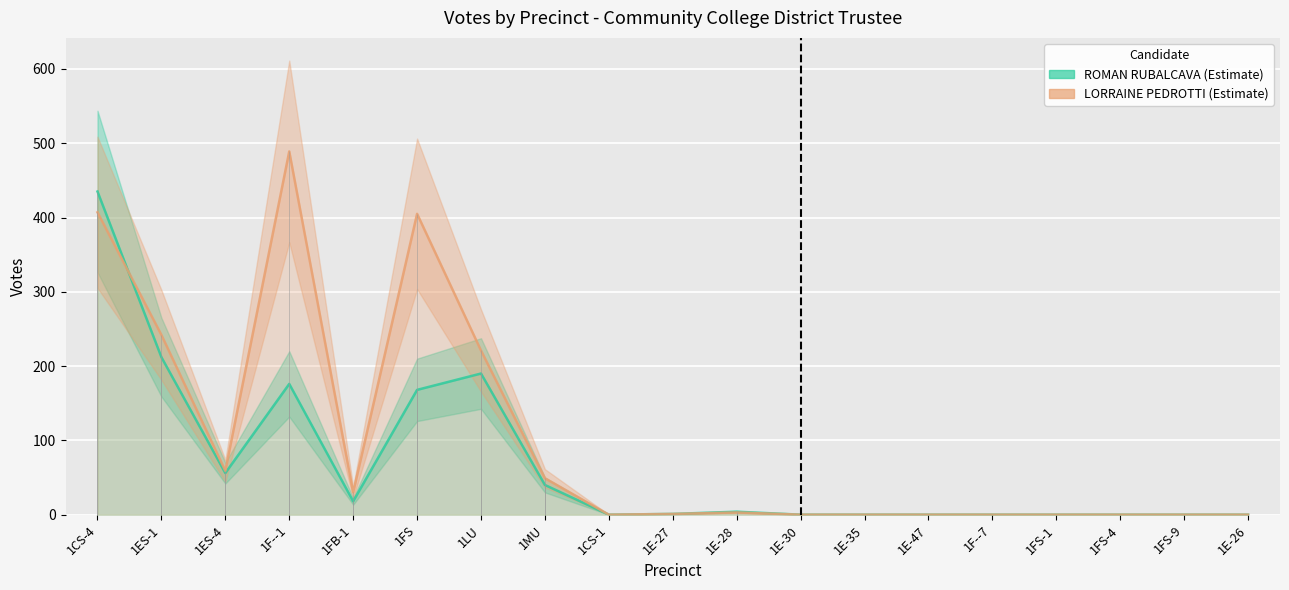

Which category has the lowest value in the LORRAINE PEDROTTI series?

1CS-1